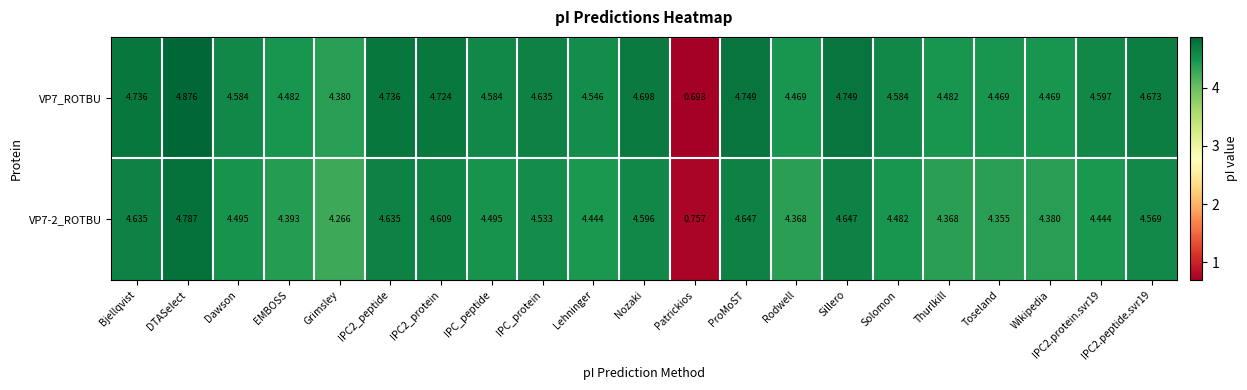

Rank the series by their maximum value, from highest to lowest.

VP7_ROTBU, VP7-2_ROTBU